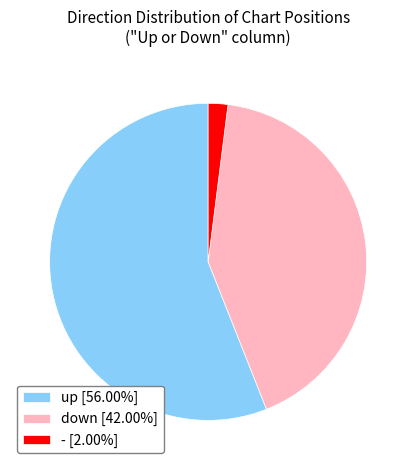

Combined, do - and up account for over 50%?

Yes